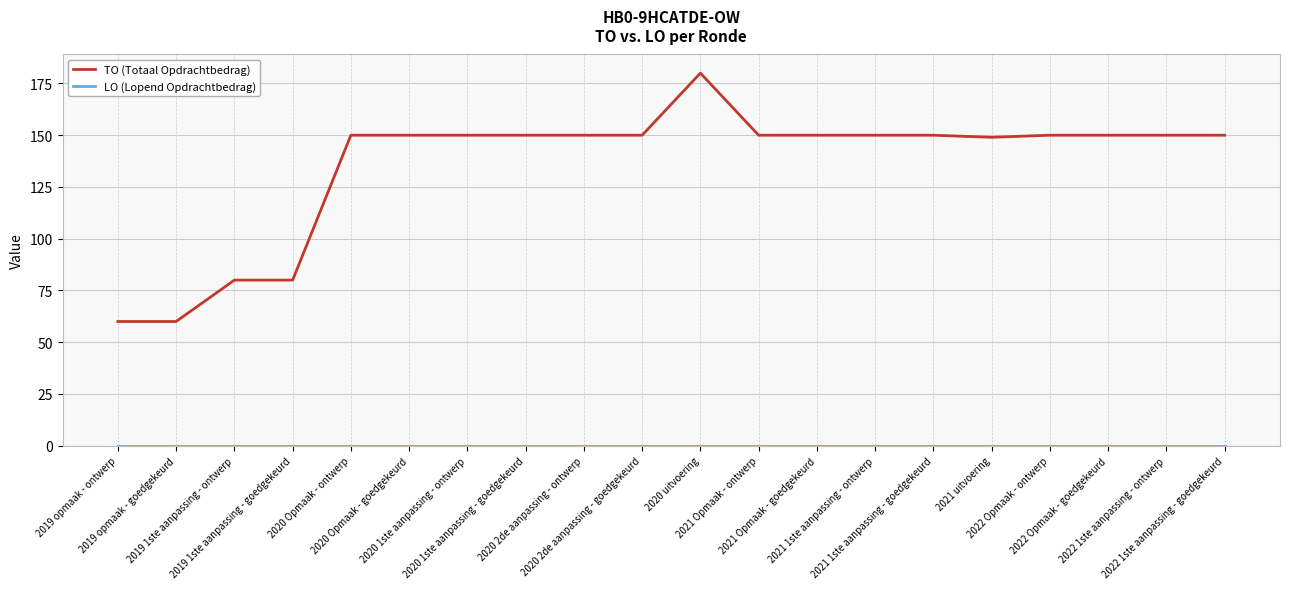

What is the maximum value shown in the chart?

180